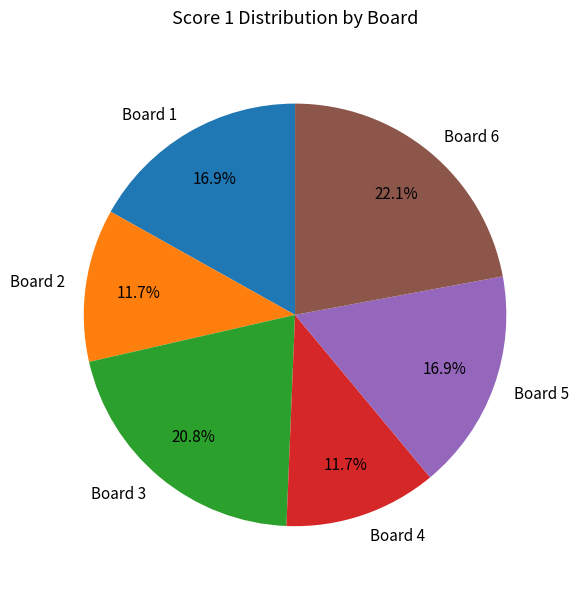

What is the largest slice in the pie chart?

Board 6